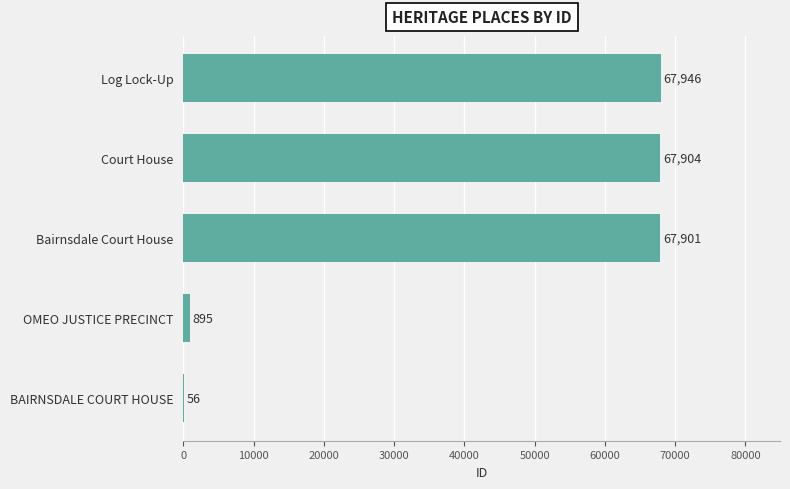

The value at Bairnsdale Court House is 41905. True or false?

False